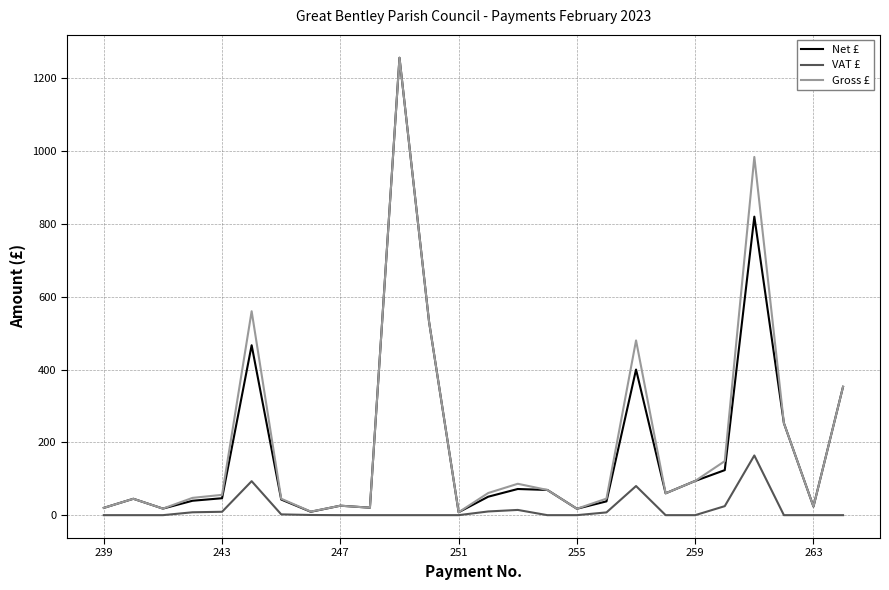

What is the maximum value for Net £?

1256.5